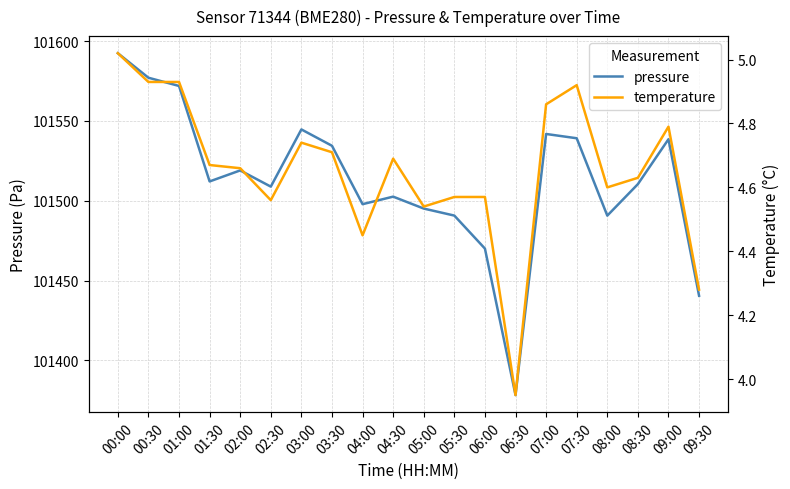

What is the spread (max minus min) of values at 00:30?

101572.2